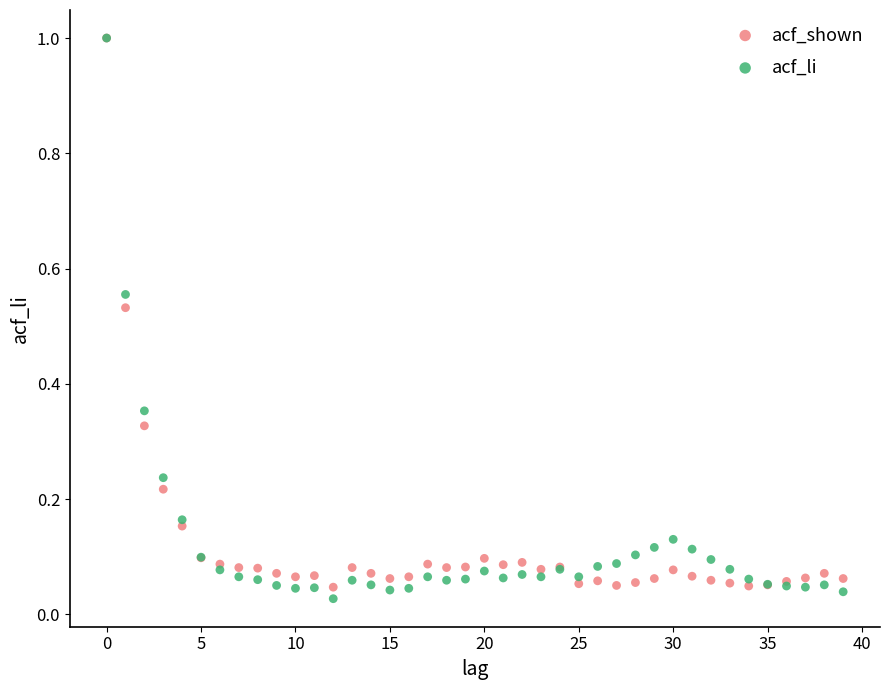

What are all the series names shown in the legend?

acf_shown, acf_li